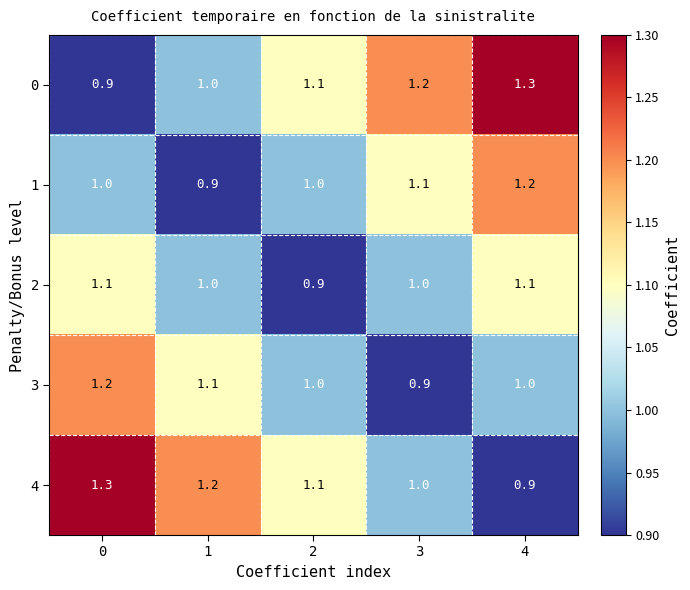

Reading right to left, transcribe all the data shown in this chart.

0: 1.3	1.2	1.1	1.0	0.9
1: 1.2	1.1	1.0	0.9	1.0
2: 1.1	1.0	0.9	1.0	1.1
3: 1.0	0.9	1.0	1.1	1.2
4: 0.9	1.0	1.1	1.2	1.3